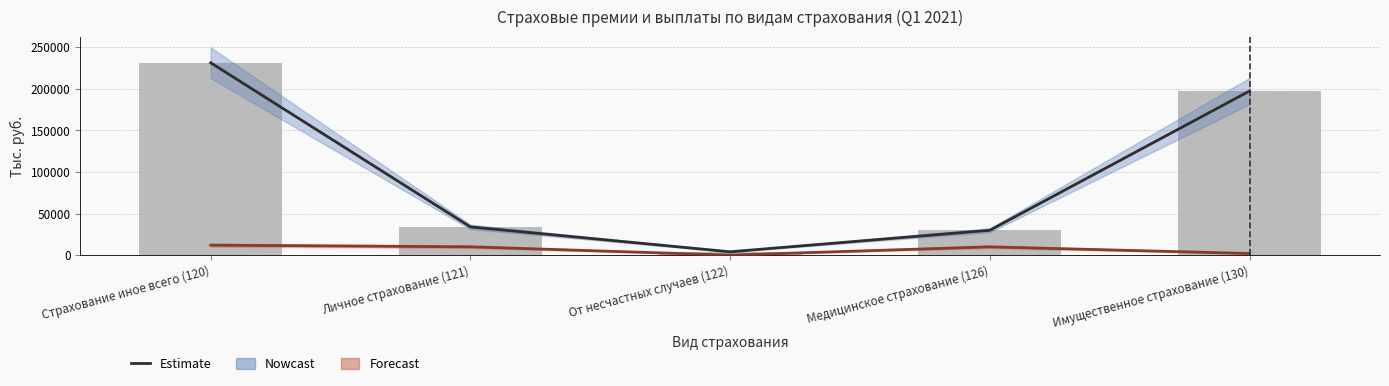

True or false: Estimate has a value of 231403.5 at Страхование иное всего (120).

True